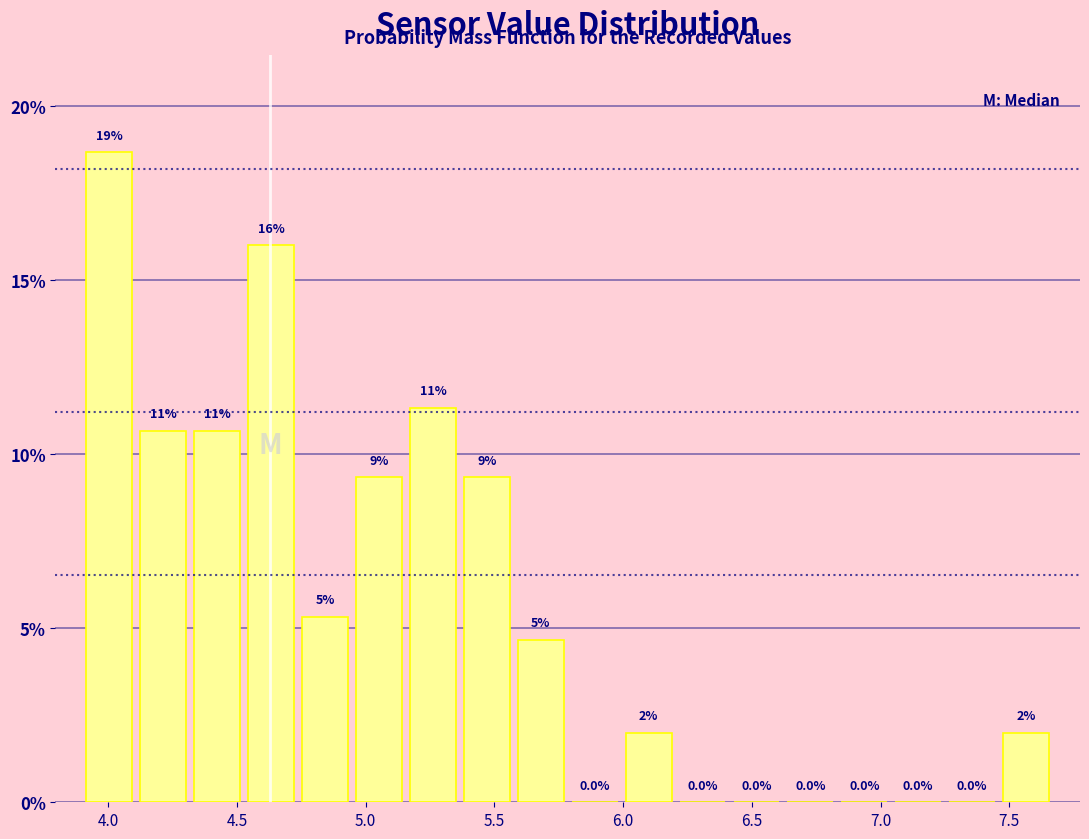

Over which range of the x-axis is the bar tallest?

3.90 to 4.10